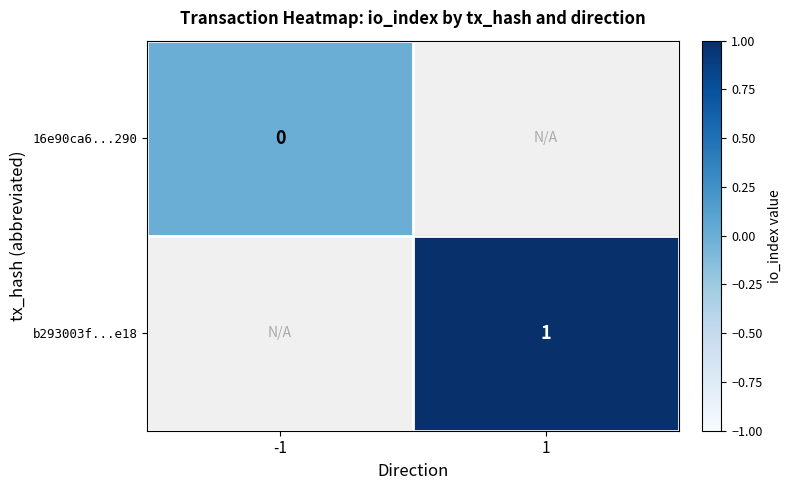

Which has a higher value, 1 or -1?

-1